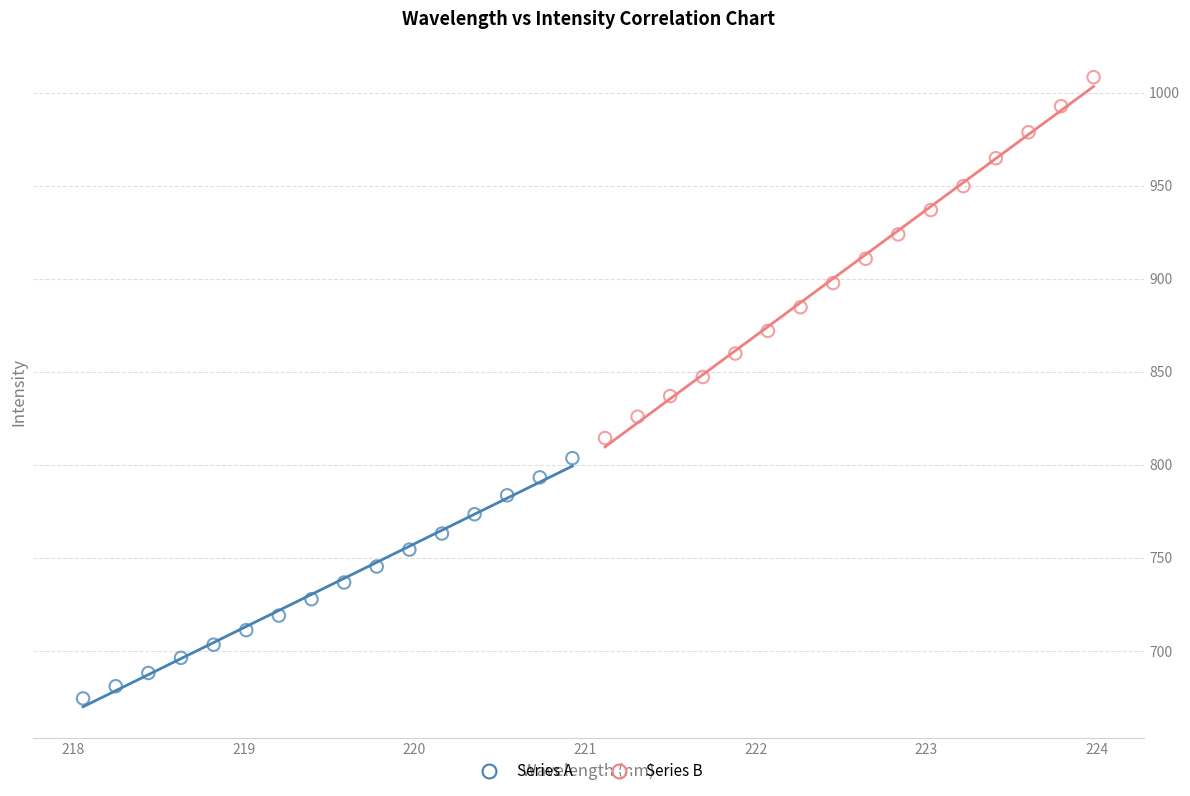

Which series contains the lowest Y value?

Series A